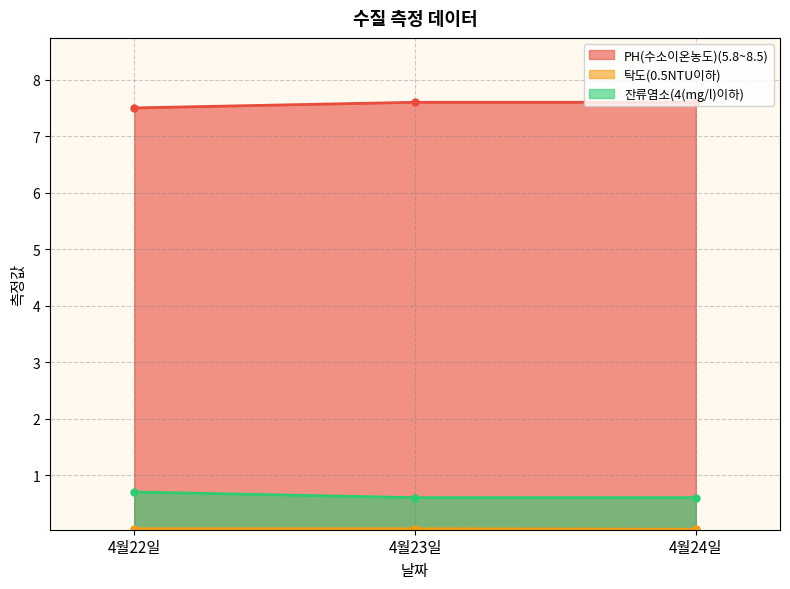

Is it true that 잔류염소(4(mg/l)이하) equals 0.6 at 4월24일?

True